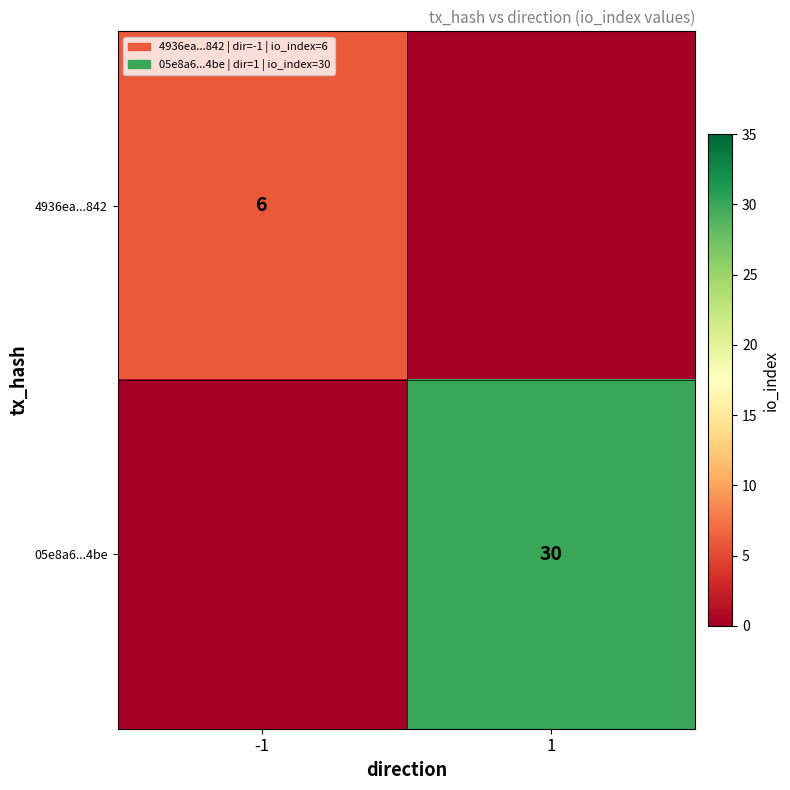

Is it true that 05e8a6...4be equals 51 at 1?

False